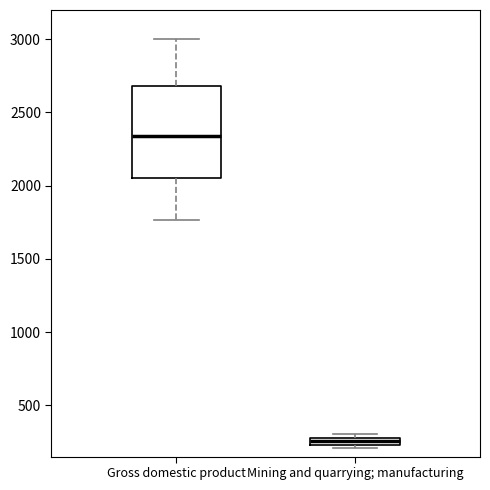

Which box has the highest median line?

Gross domestic product